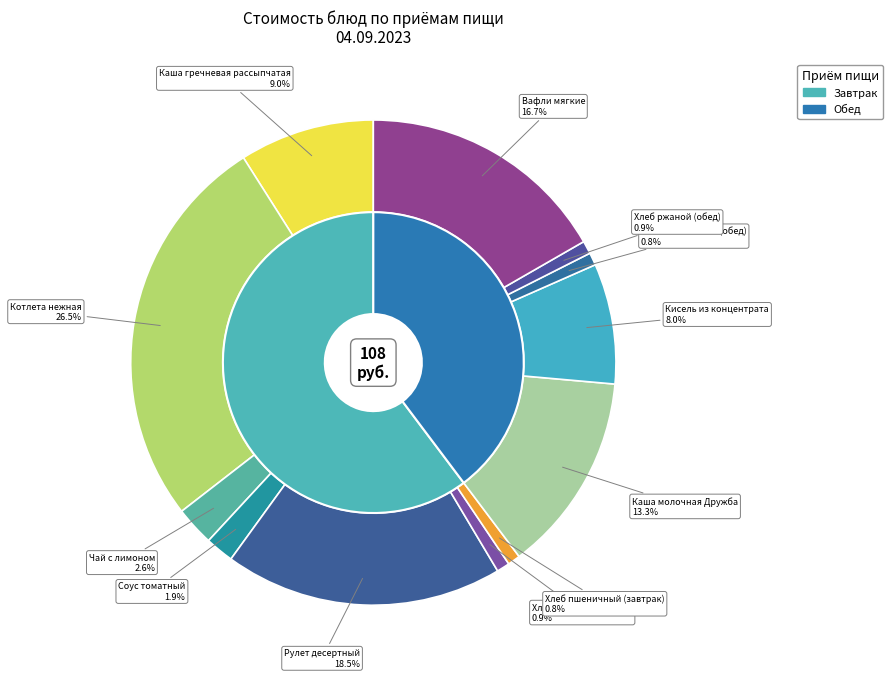

To the nearest percent, what portion does Соус томатный represent?

2%